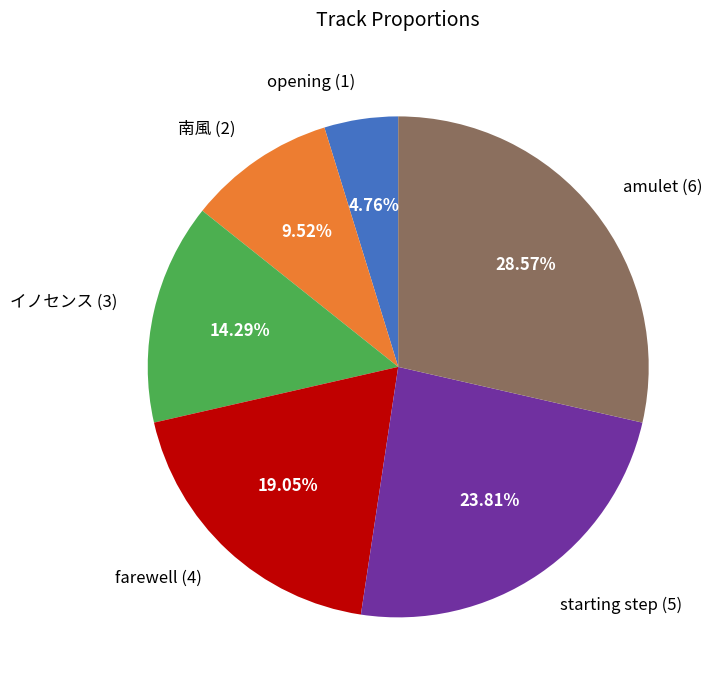

Is the sum of starting step and amulet greater than half?

Yes